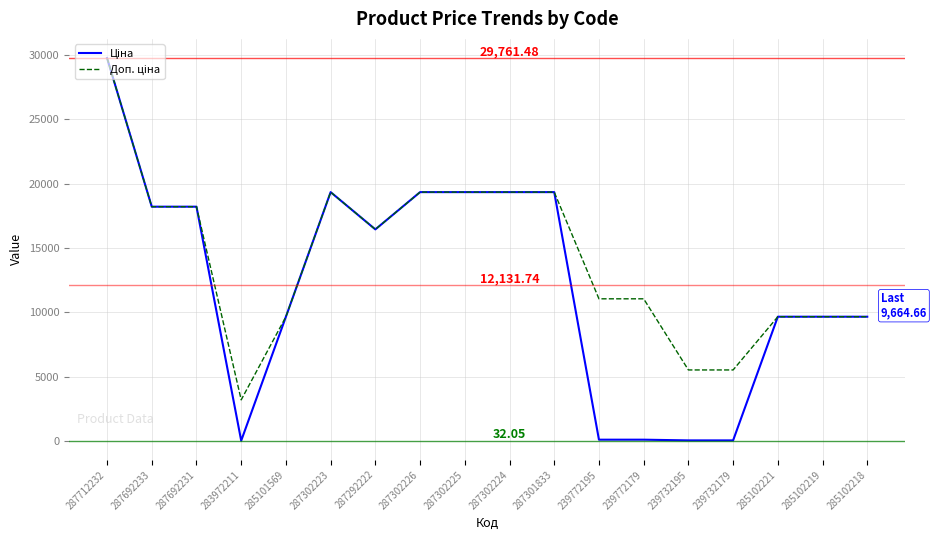

What is the total value across all series at 287302224?

38686.1